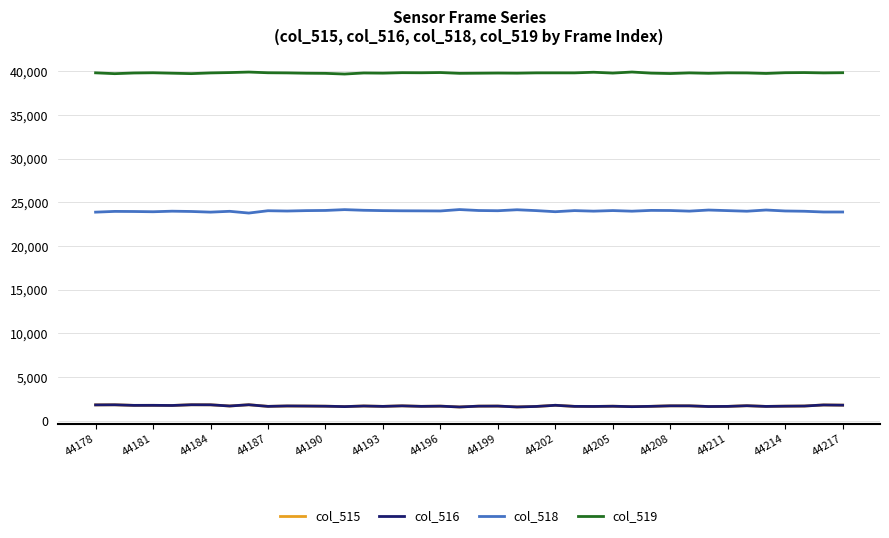

True or false: col_515 and col_519 cross at least once.

False